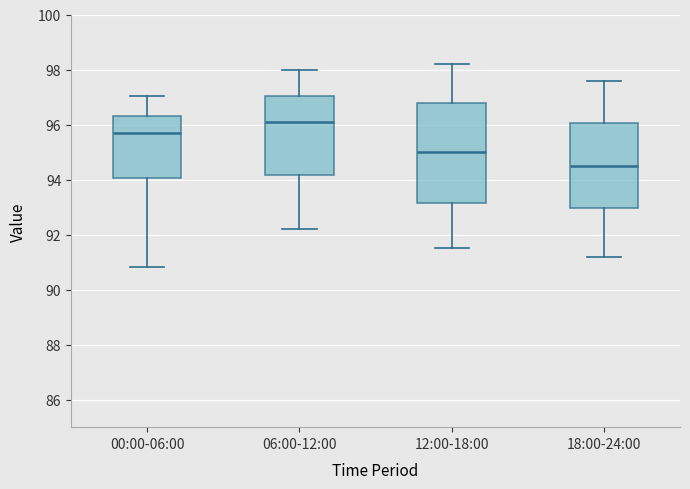

Where does the lower whisker of the box for 12:00-18:00 end on the y-axis? The values are not printed on the chart, so give them approximately, as read against the axis.

91.6